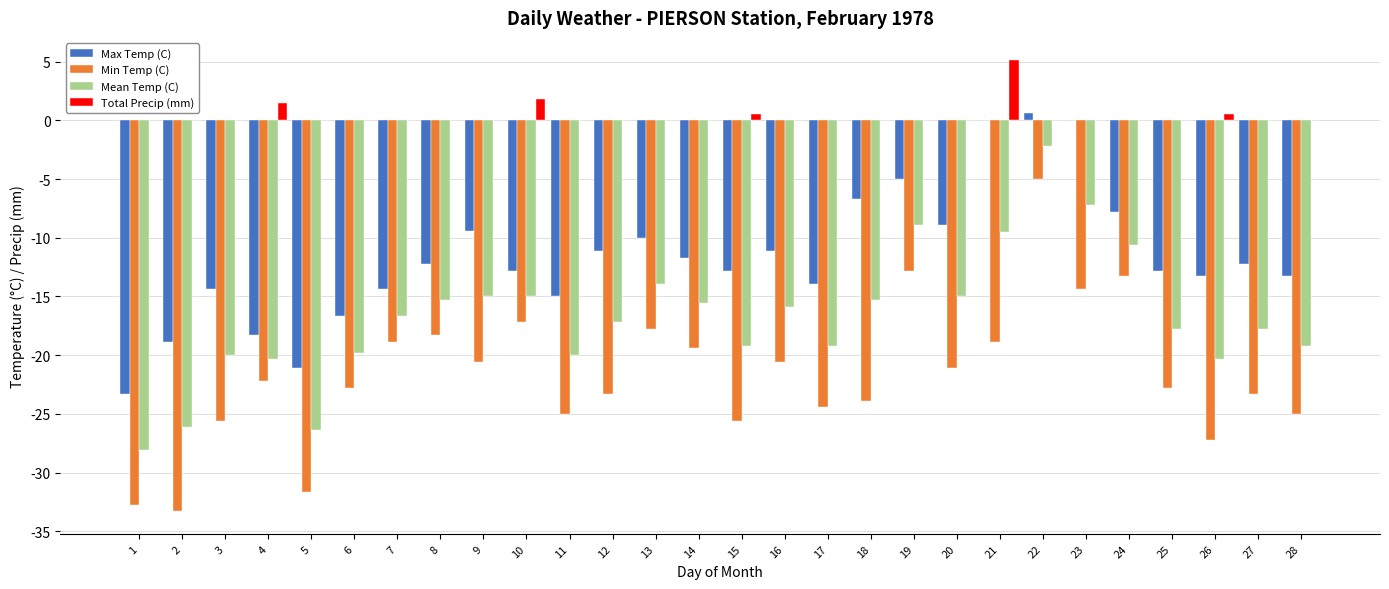

Are the bars grouped side by side (vs. stacked)?

Yes